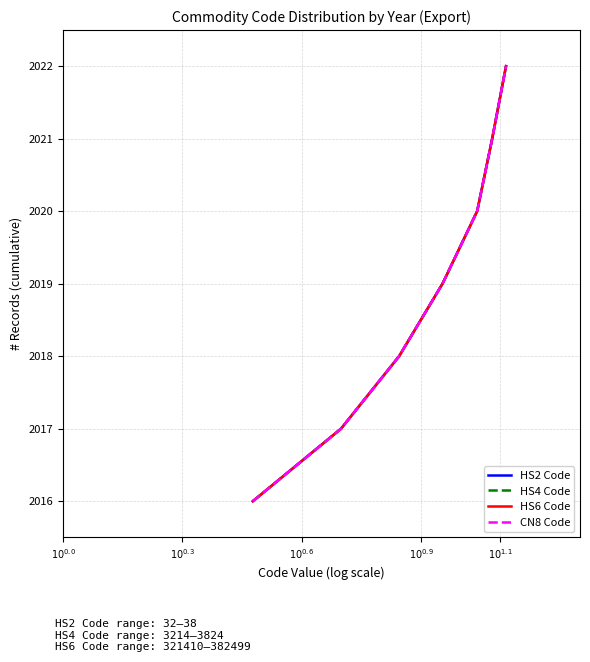

Does the chart have visible grid lines?

Yes